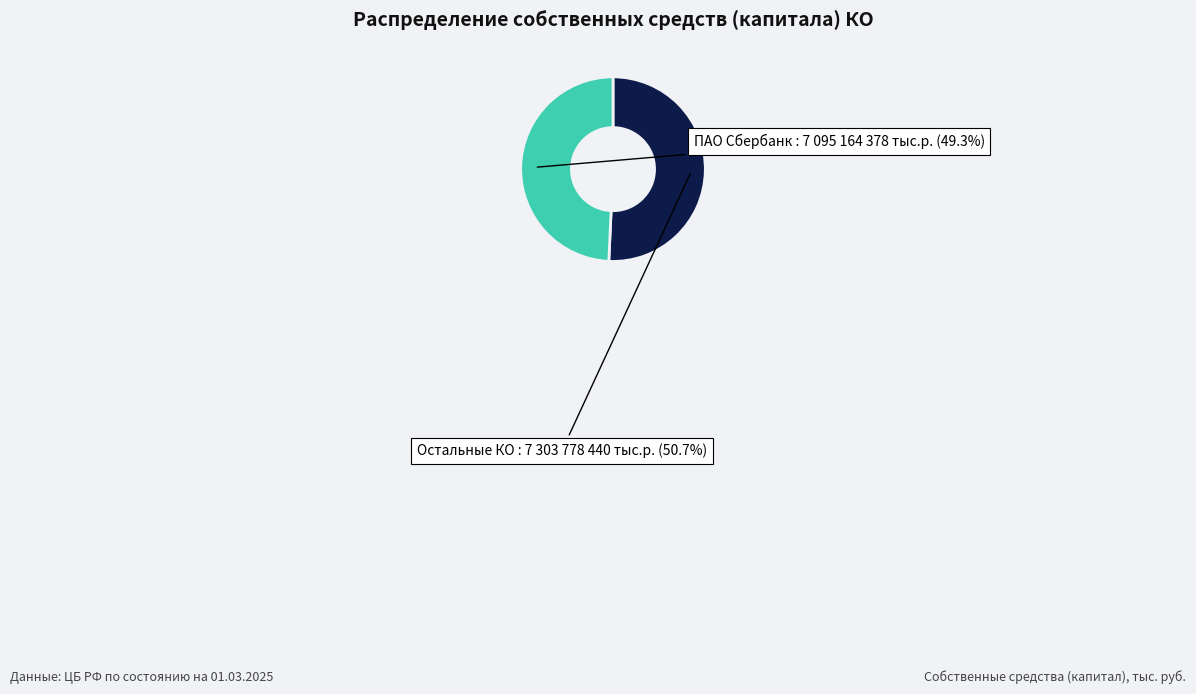

Which slice is the smallest?

ПАО Сбербанк